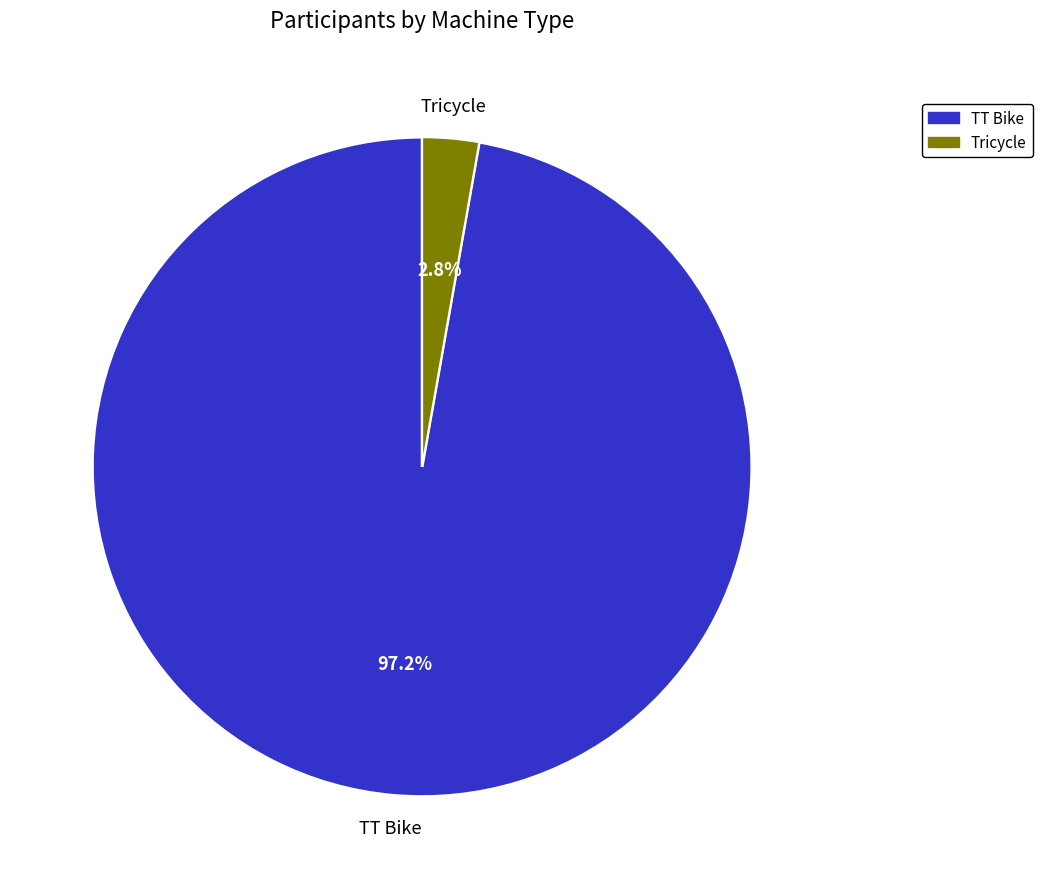

Do Tricycle and TT Bike together represent more than half of the pie?

Yes